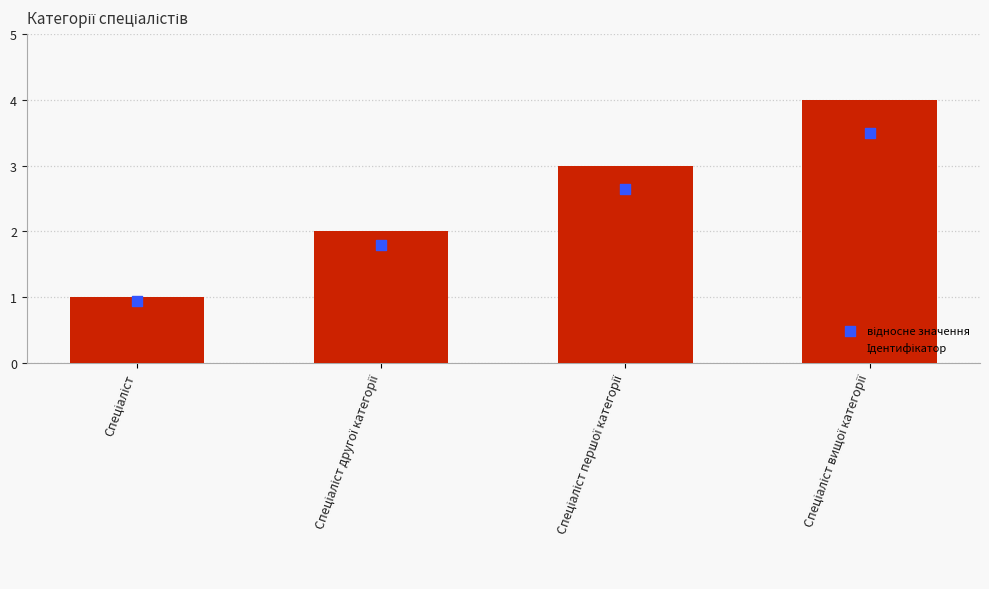

Which series contains the lowest Y value?

відносне значення